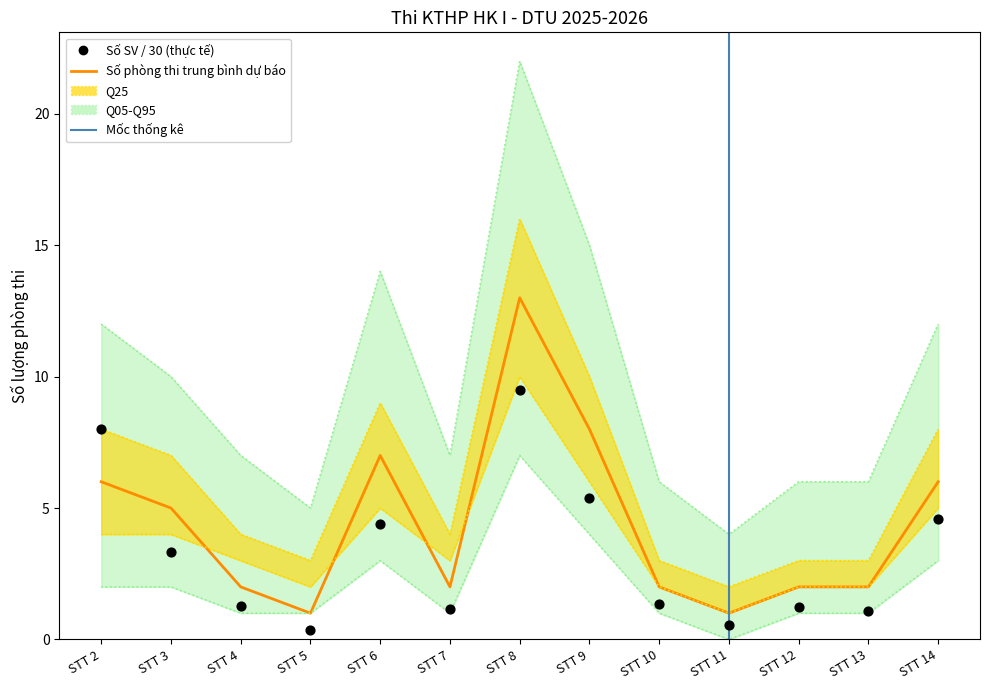

Is the value of Q05_lower at STT 3 greater than the value of Q95_upper at STT 12?

No